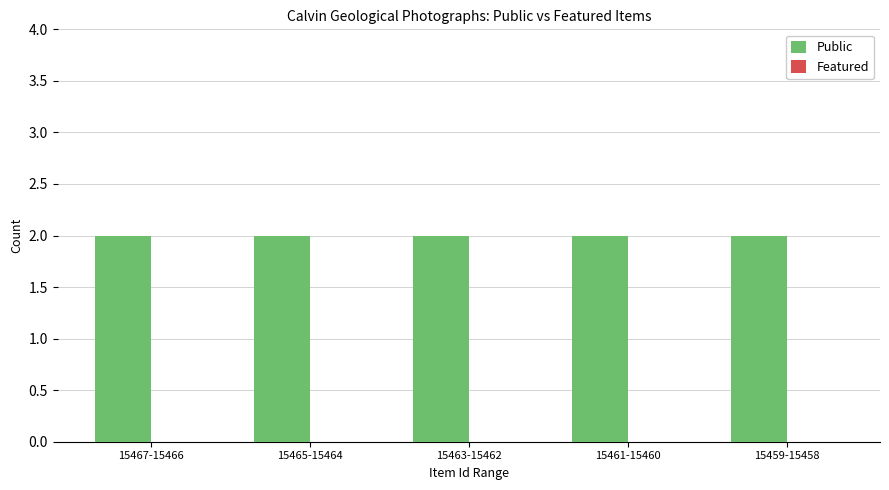

At how many categories does at least one series exceed 0?

5